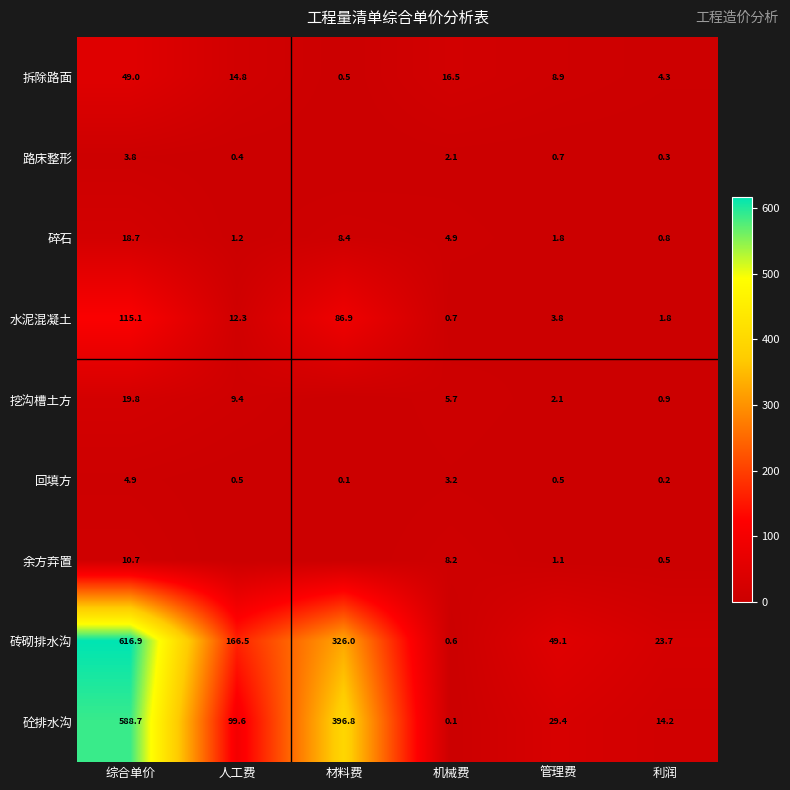

The value of 挖沟槽土方 at 人工费 is 9.4. True or false?

True